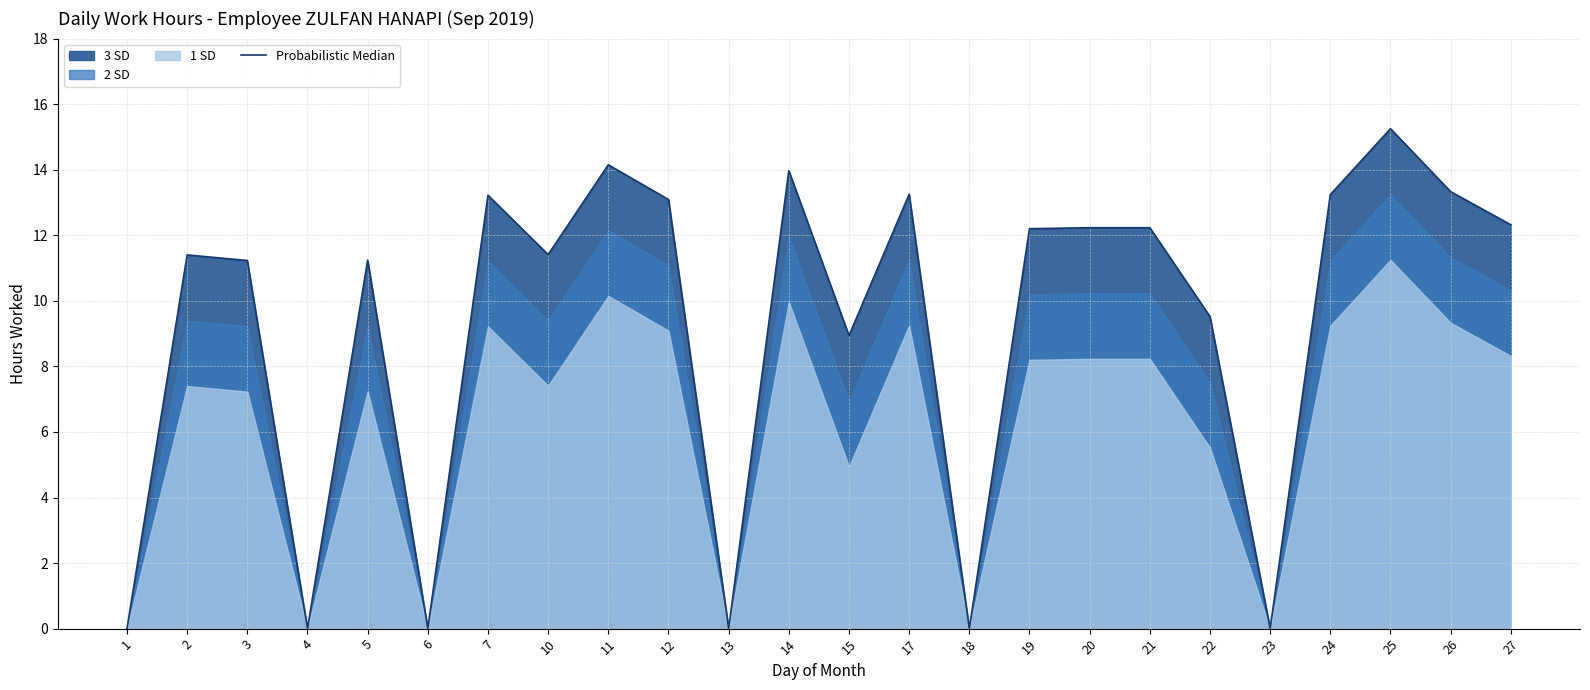

How many positive values are there?

18